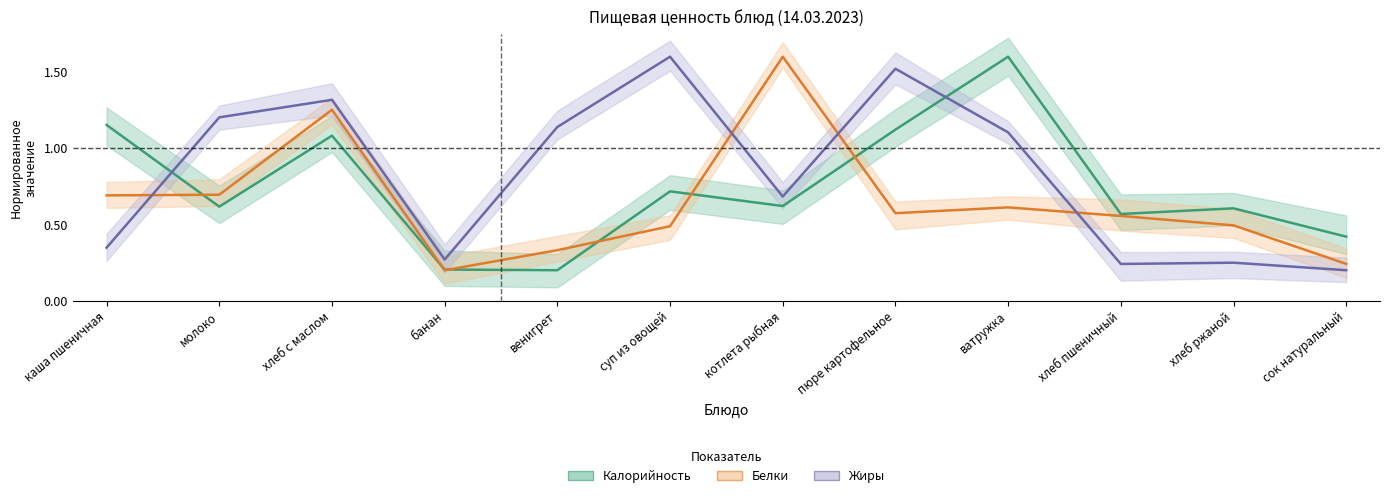

At хлеб пшеничный, list the series in order from largest to smallest.

Калорийность (нормир.), Белки (нормир.), Жиры (нормир.)